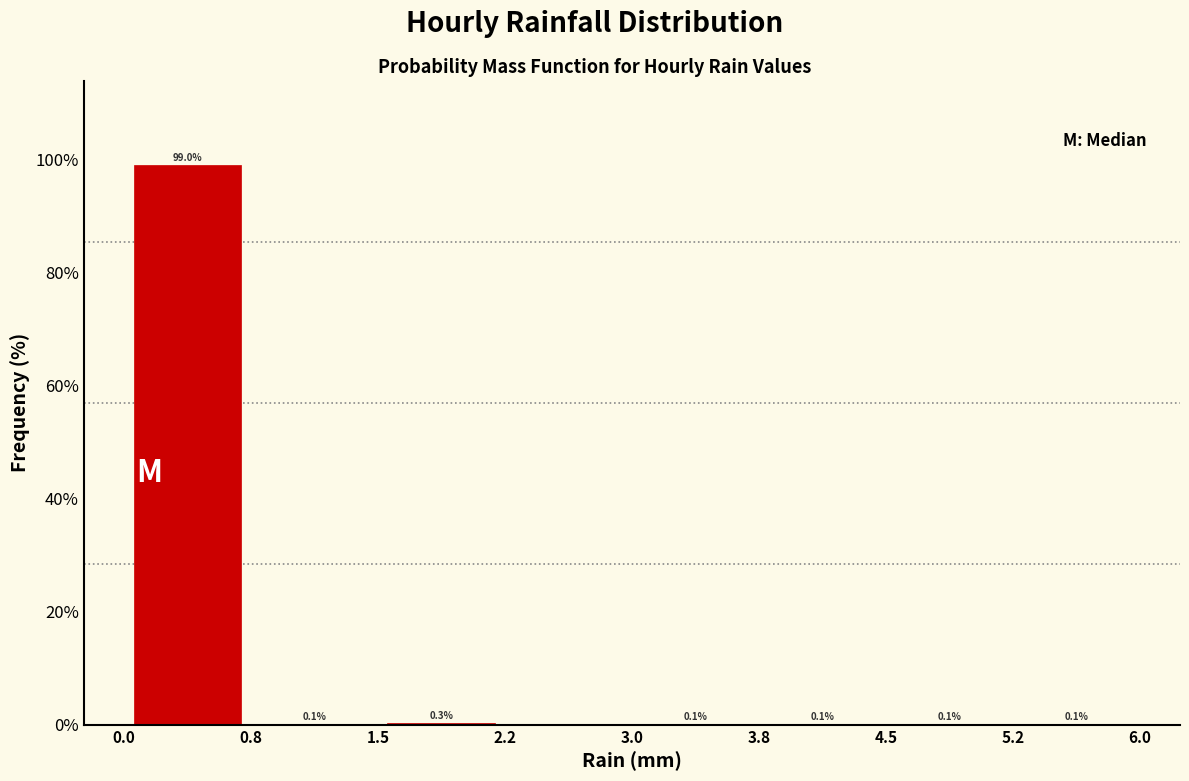

Over which range of the x-axis is the bar tallest?

0.0 to 0.8